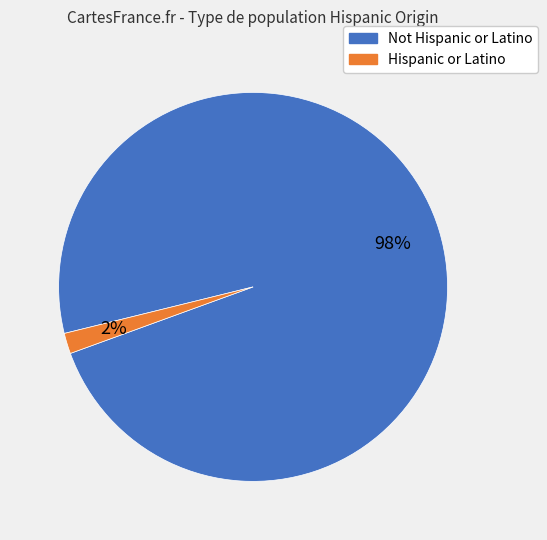

Does any single category account for the majority?

Yes